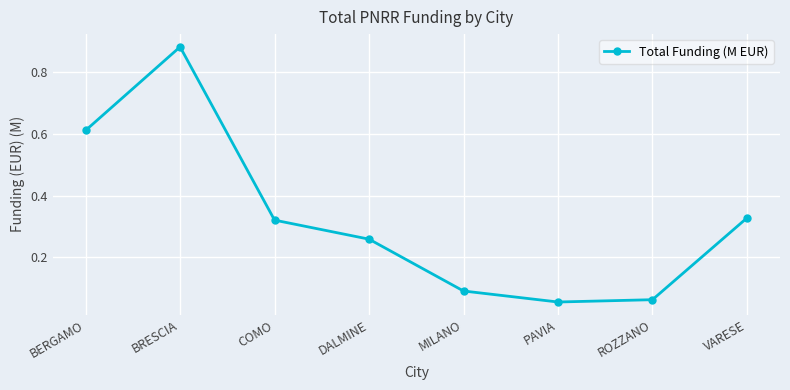

Which label corresponds to the largest value in the chart?

BRESCIA